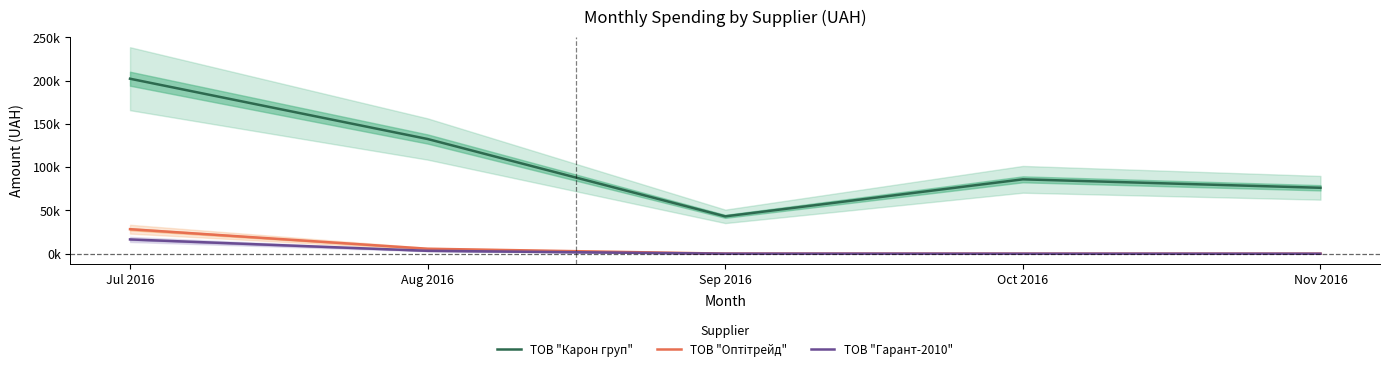

Between Aug 2016 and Oct 2016, which series saw the biggest shift?

ТОВ "Карон груп"